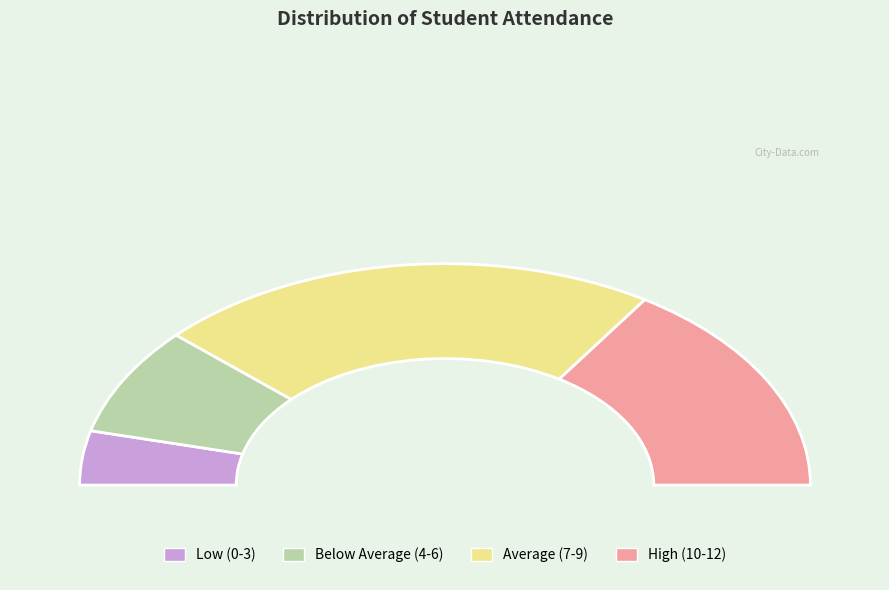

Does 7 account for over 50% of the chart?

No